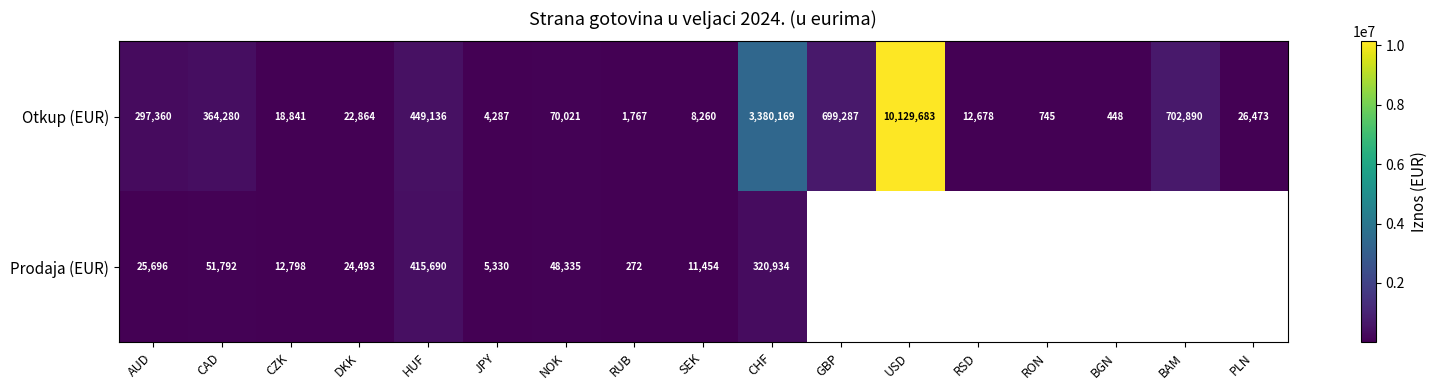

True or false: Prodaja (EUR) has a value of 12798 at CZK.

True